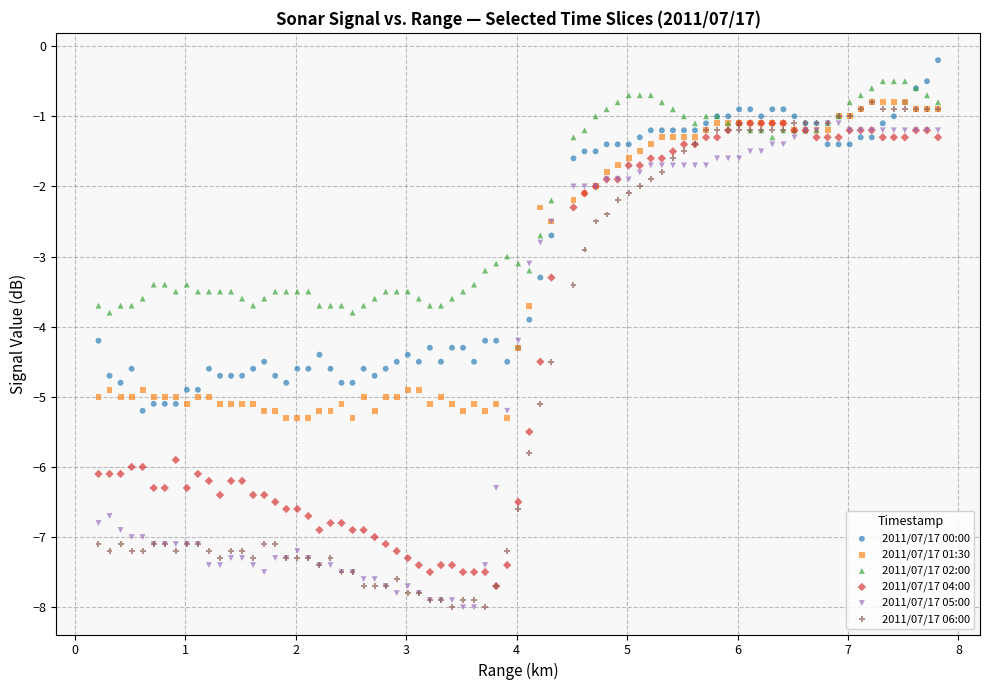

What are all the series names shown in the legend?

2011/07/17 00:00, 2011/07/17 01:30, 2011/07/17 02:00, 2011/07/17 04:00, 2011/07/17 05:00, 2011/07/17 06:00